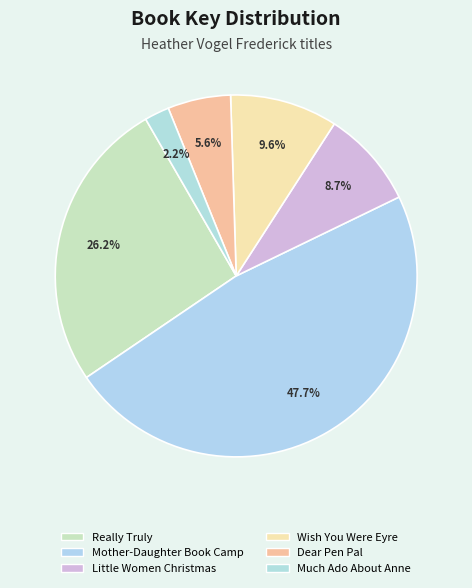

To the nearest percent, what is the difference between the largest and smallest slice percentages?

45%